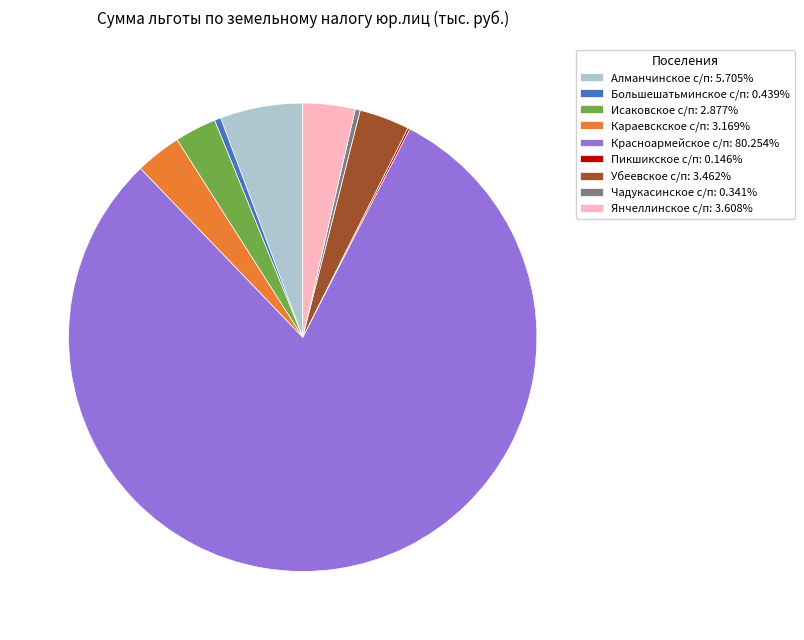

What is the majority slice?

Красноармейское с/п